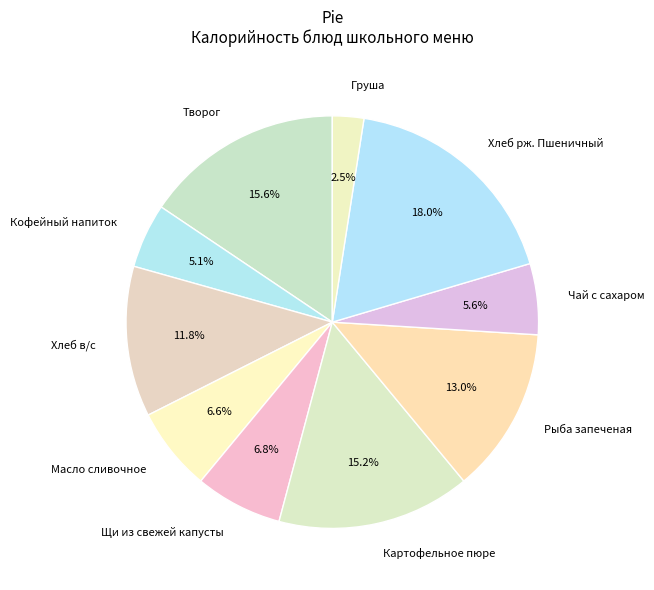

Is it true that Рыба запеченая is 23% of the pie?

False